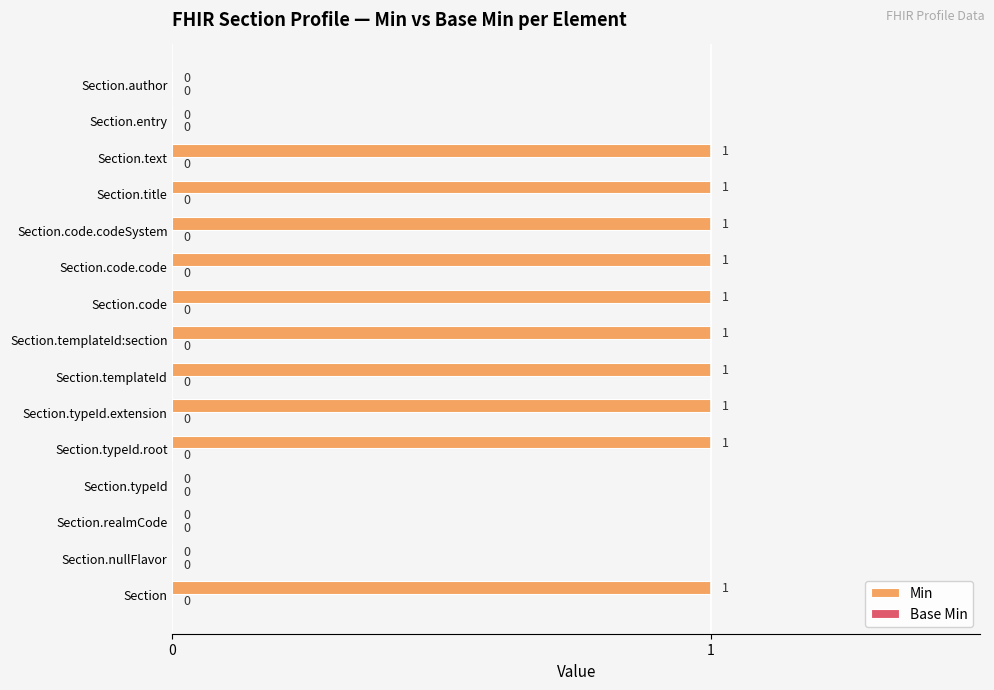

What is the sum of all values?

10